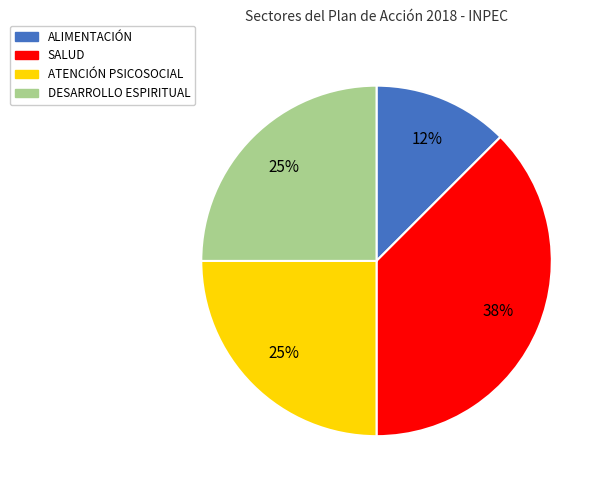

Is there any slice that represents more than half of the pie?

No